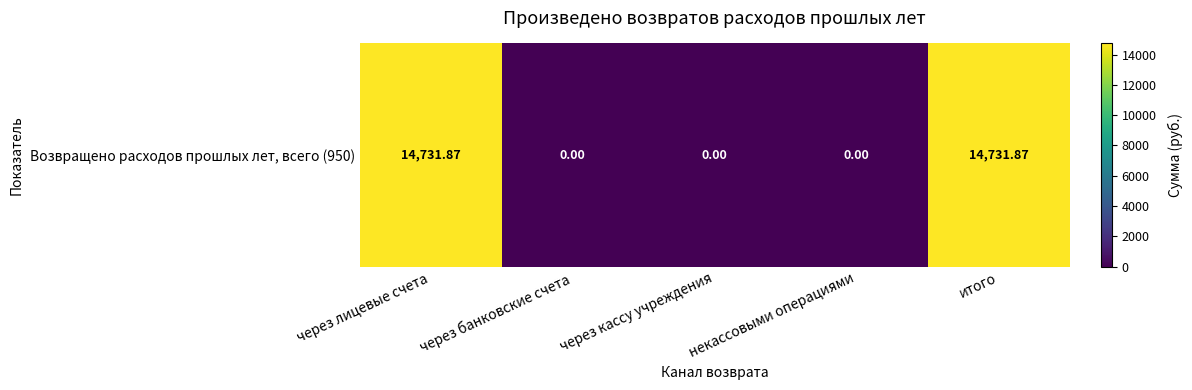

List the labels in order of value, largest first.

через лицевые счета, итого, через банковские счета, через кассу учреждения, некассовыми операциями